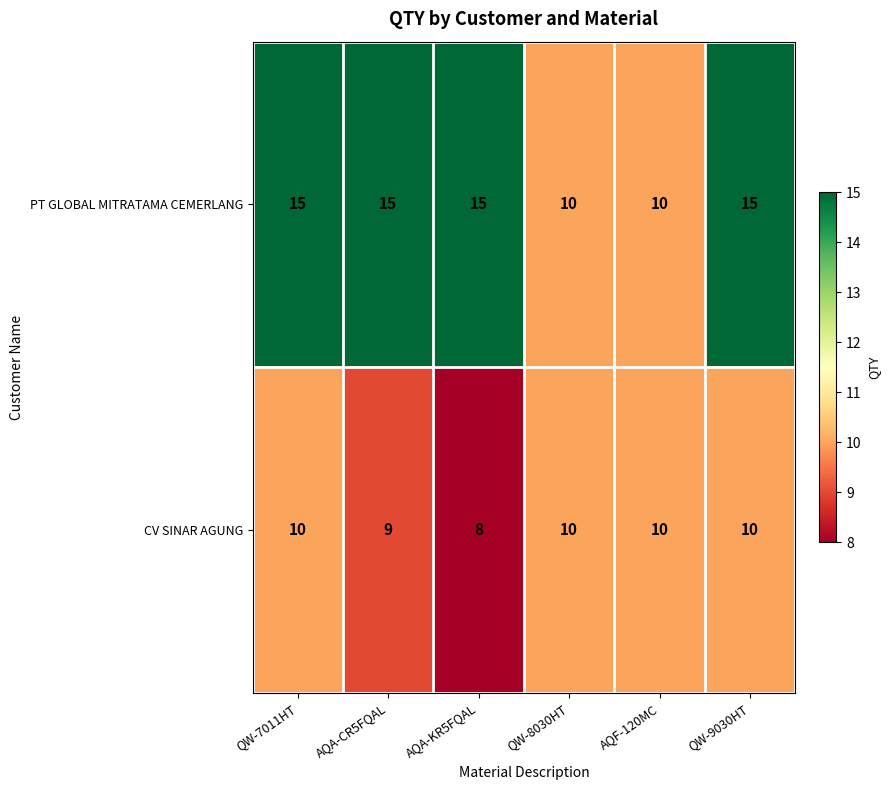

At how many categories does at least one series exceed 8?

6